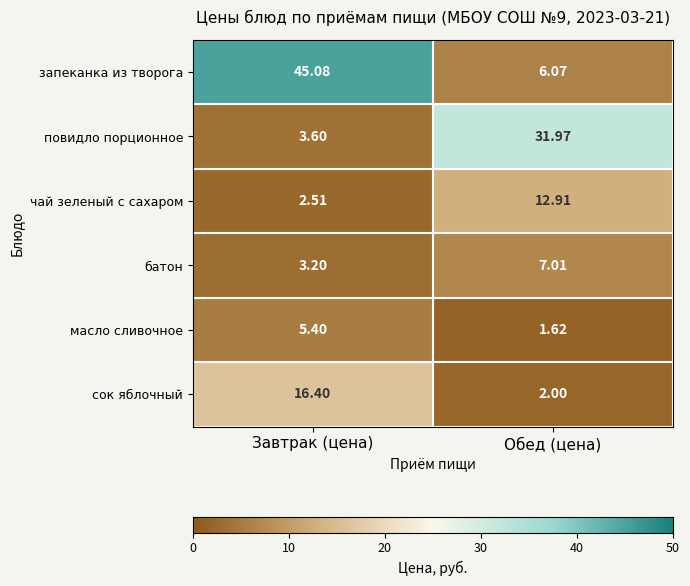

Which series has the widest spread of values?

запеканка из творога